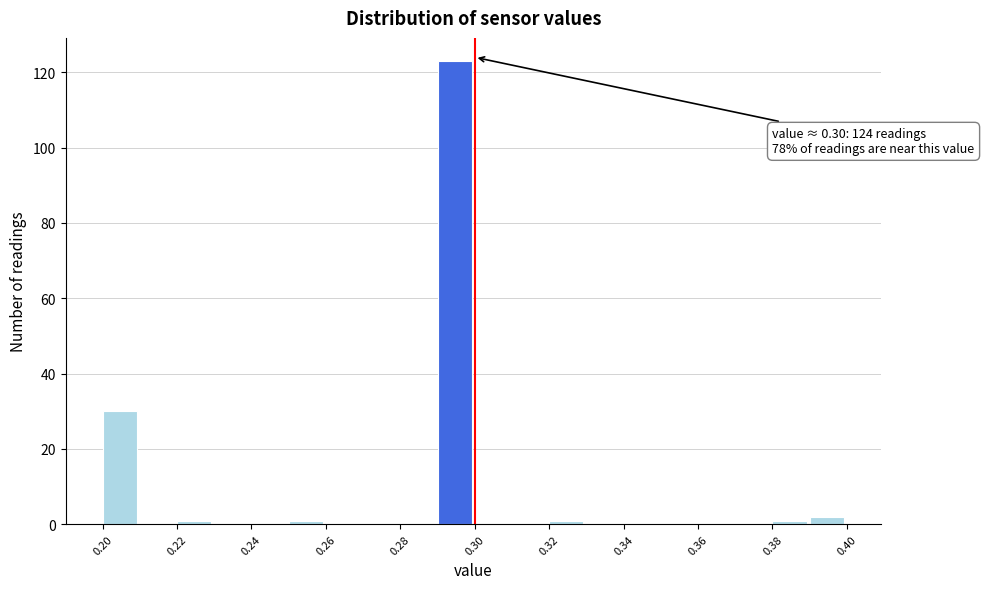

Which range on the x-axis has the tallest bar?

0.29 to 0.30